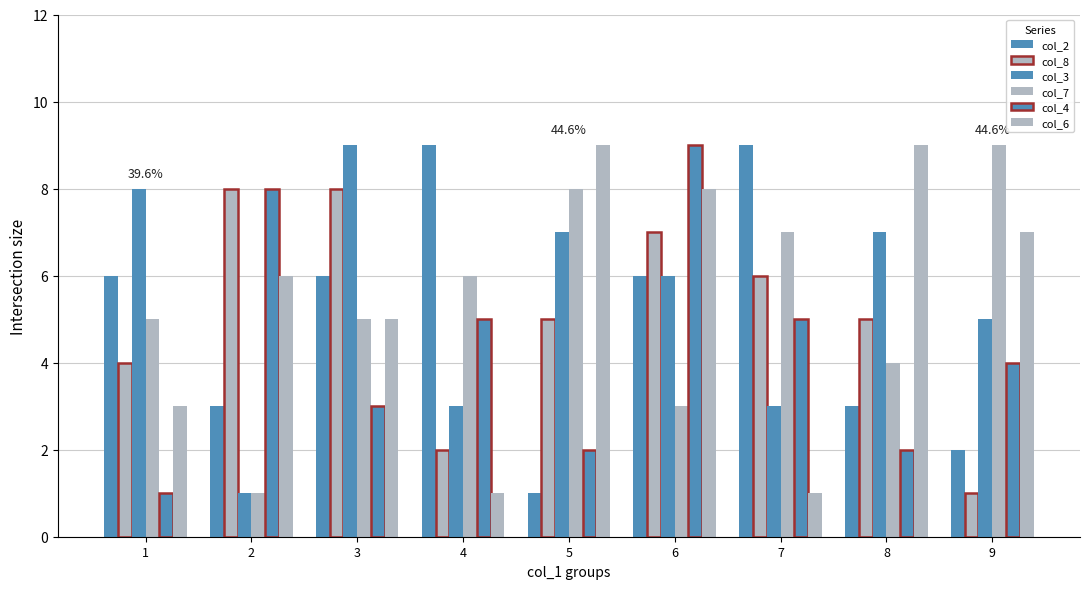

How many values in the col_3 series are below 6?

4